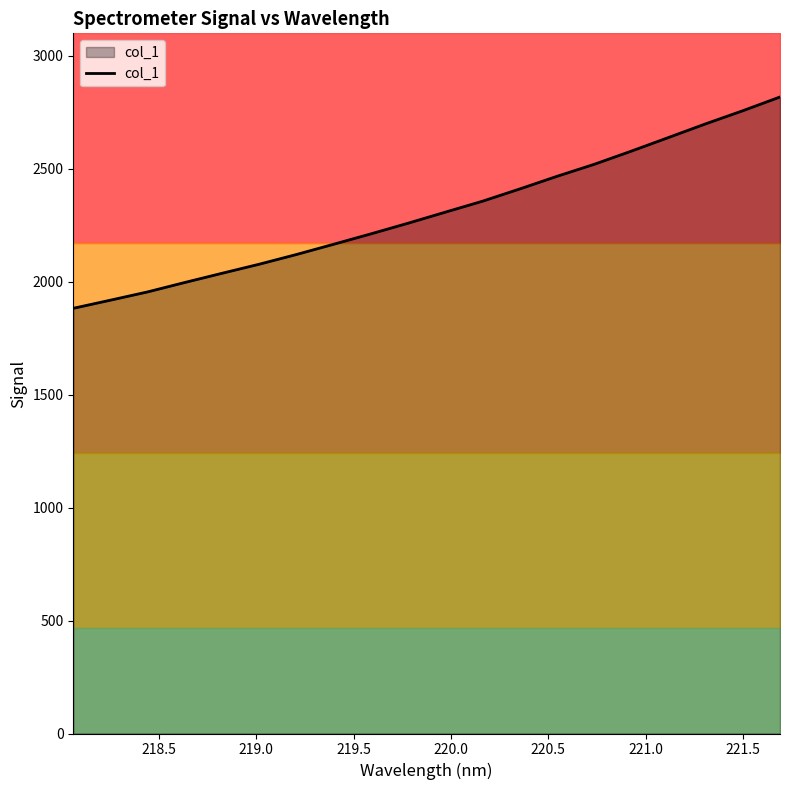

What is the minimum value for col_1?

1881.8